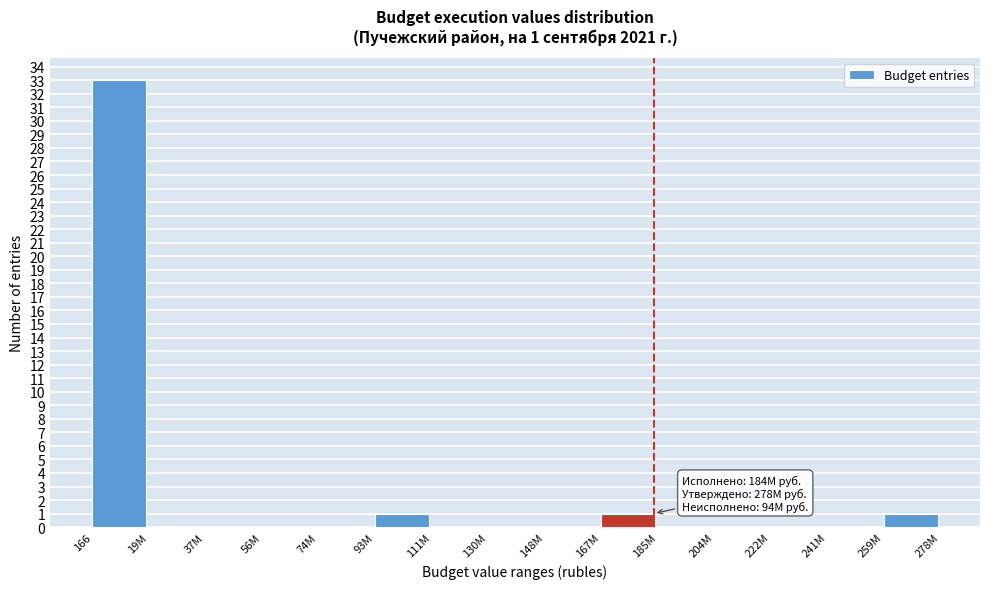

Reading right to left, extract all data points from this chart.

259M=1	241M=0	222M=0	204M=0	185M=0	167M=1	148M=0	130M=0	111M=0	93M=1	74M=0	56M=0	37M=0	19M=0	166=33